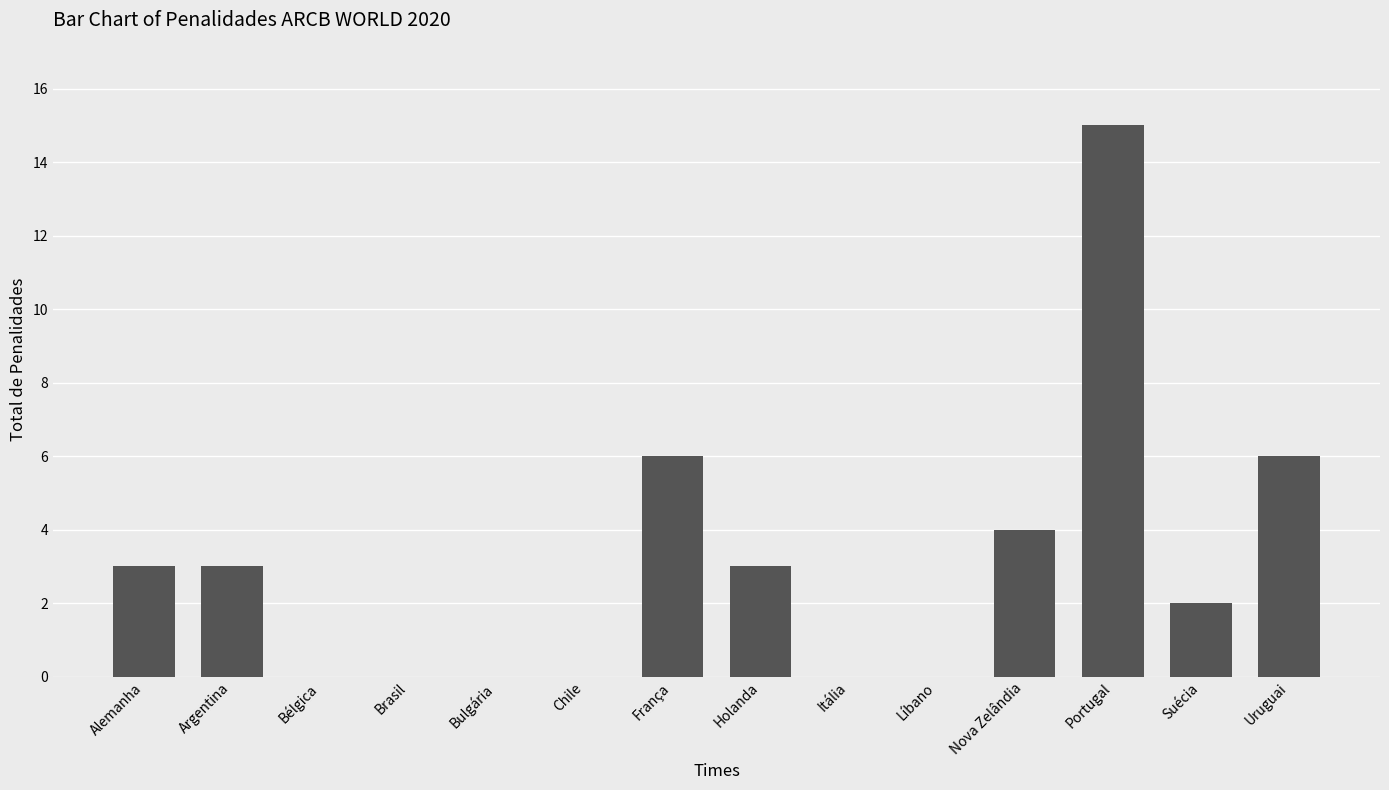

At which category does the chart reach its peak across all series?

Portugal